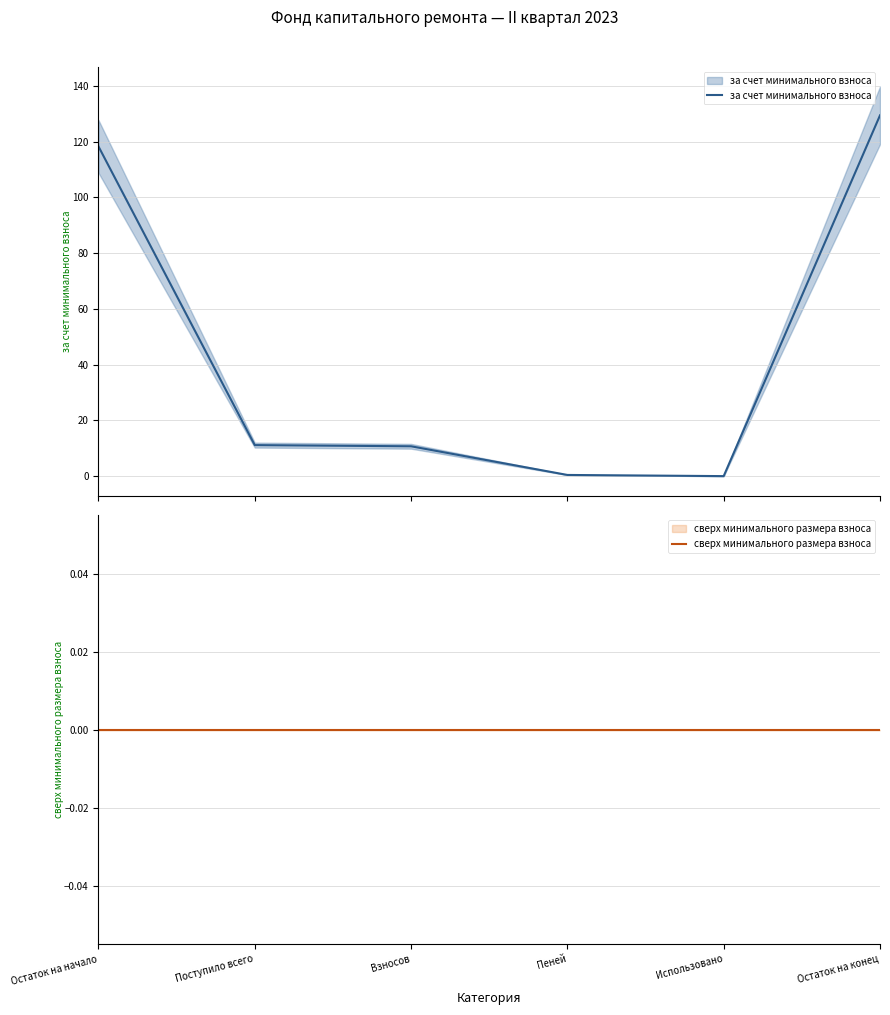

Rank the categories by за счет минимального взноса value from highest to lowest.

Остаток на конец, Остаток на начало, Поступило всего, Взносов, Пеней, Использовано